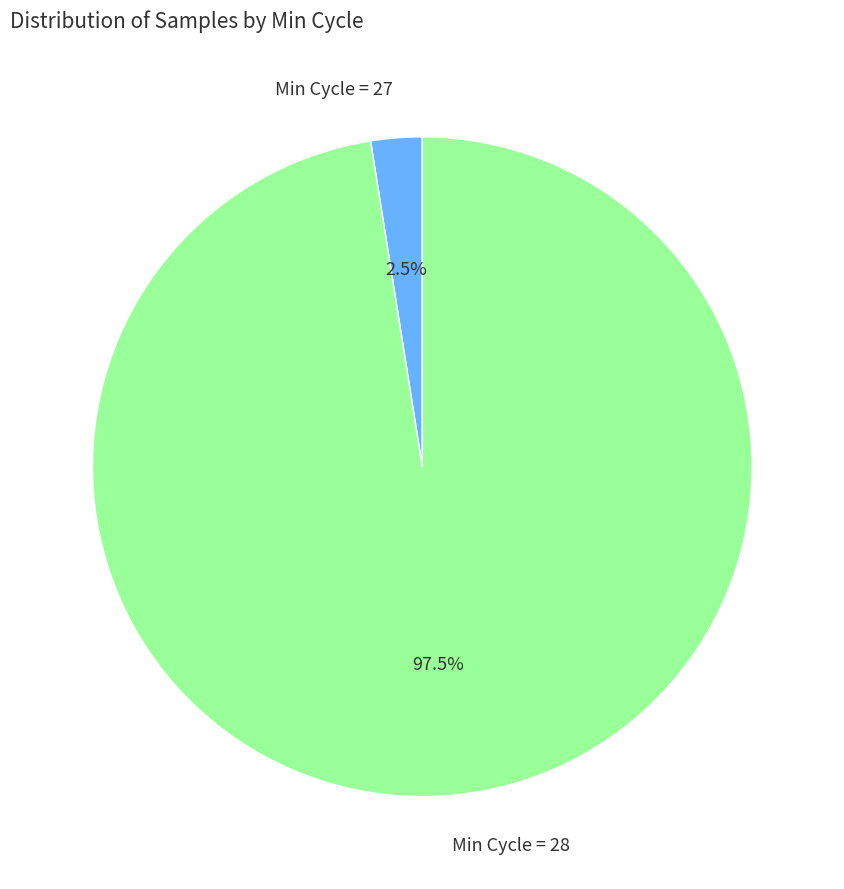

Between Min Cycle = 28 and Min Cycle = 27, which is larger?

Min Cycle = 28